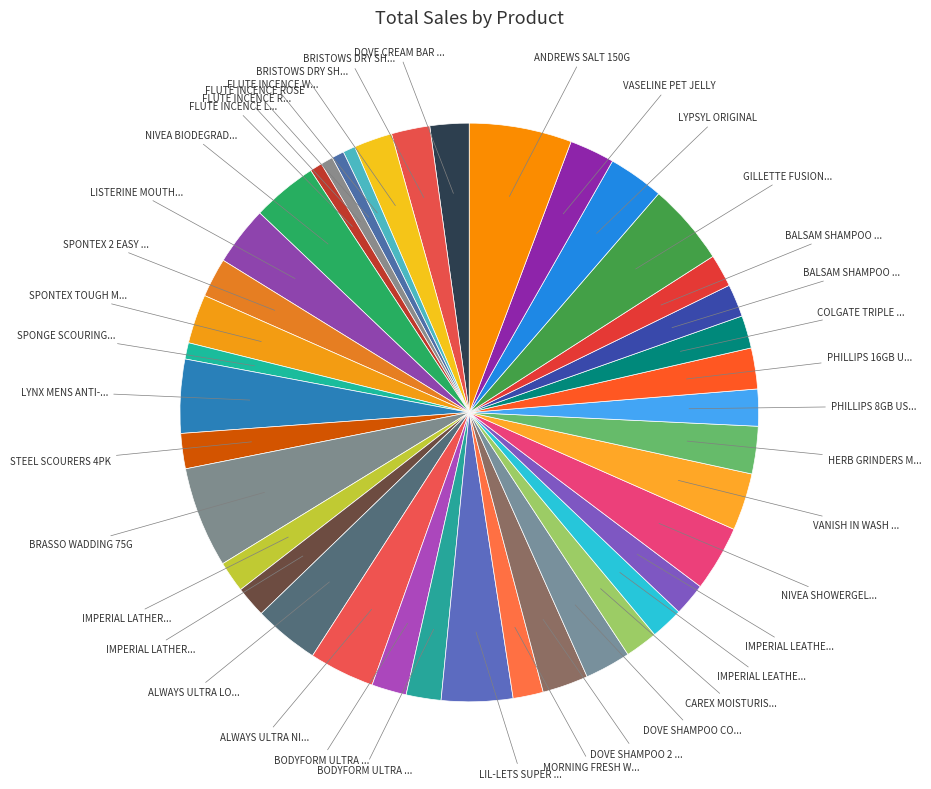

How many segments does this pie chart have?

40